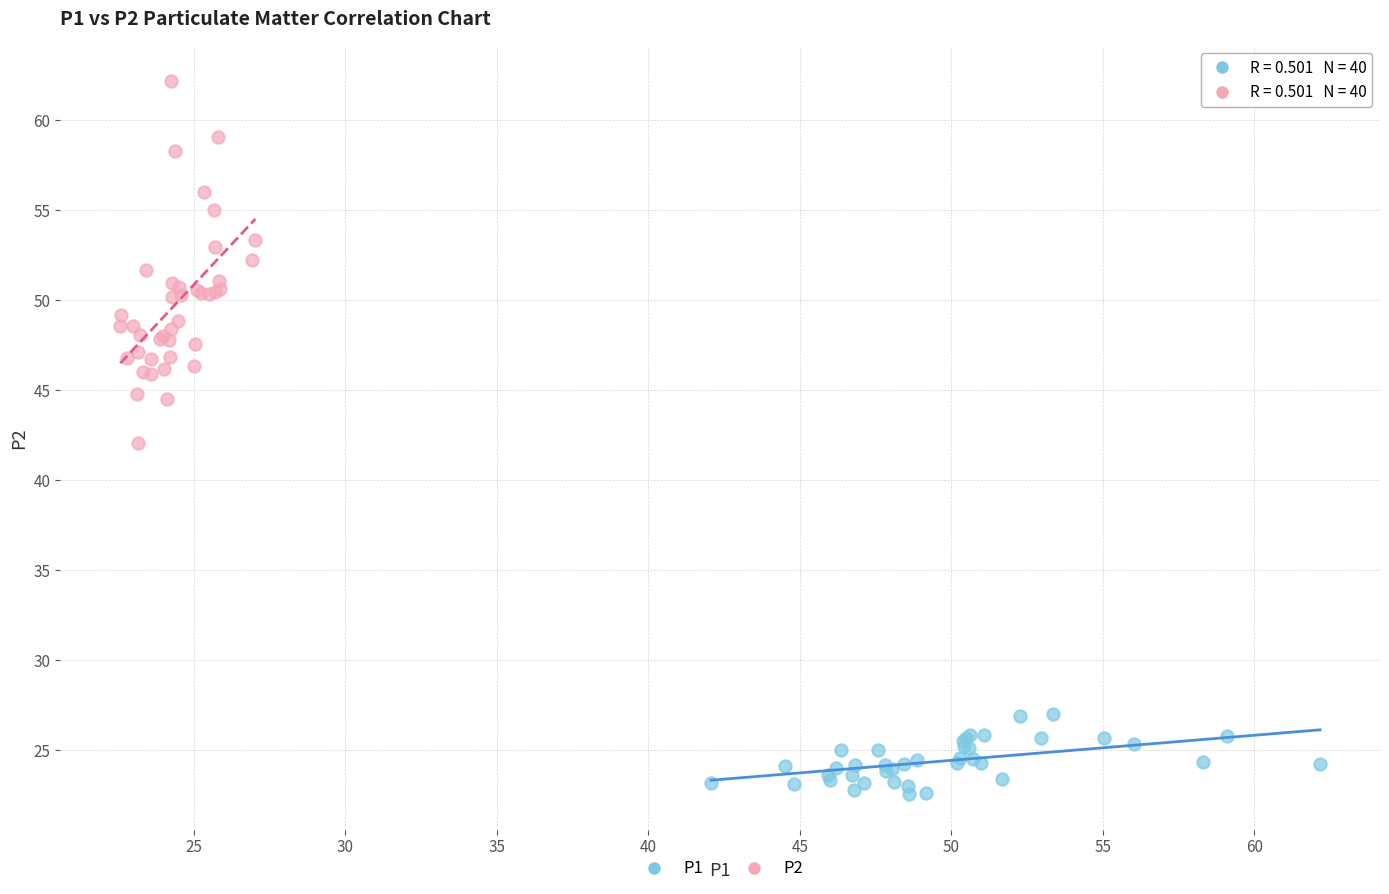

Which series reaches the minimum Y coordinate?

P1